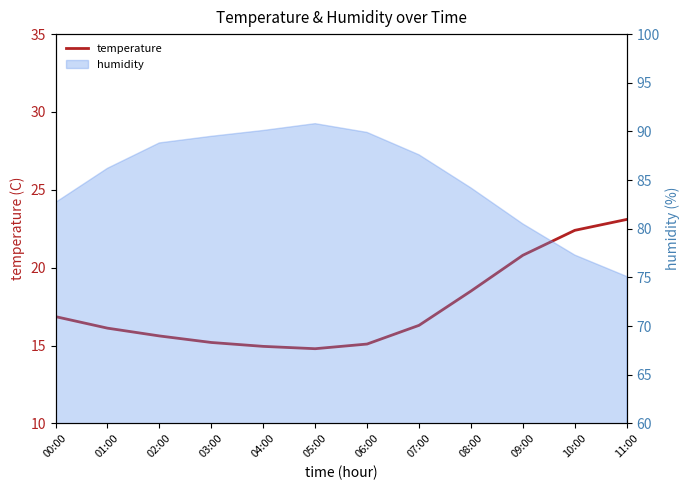

True or false: the data shows 20.8 at 09:00.

True